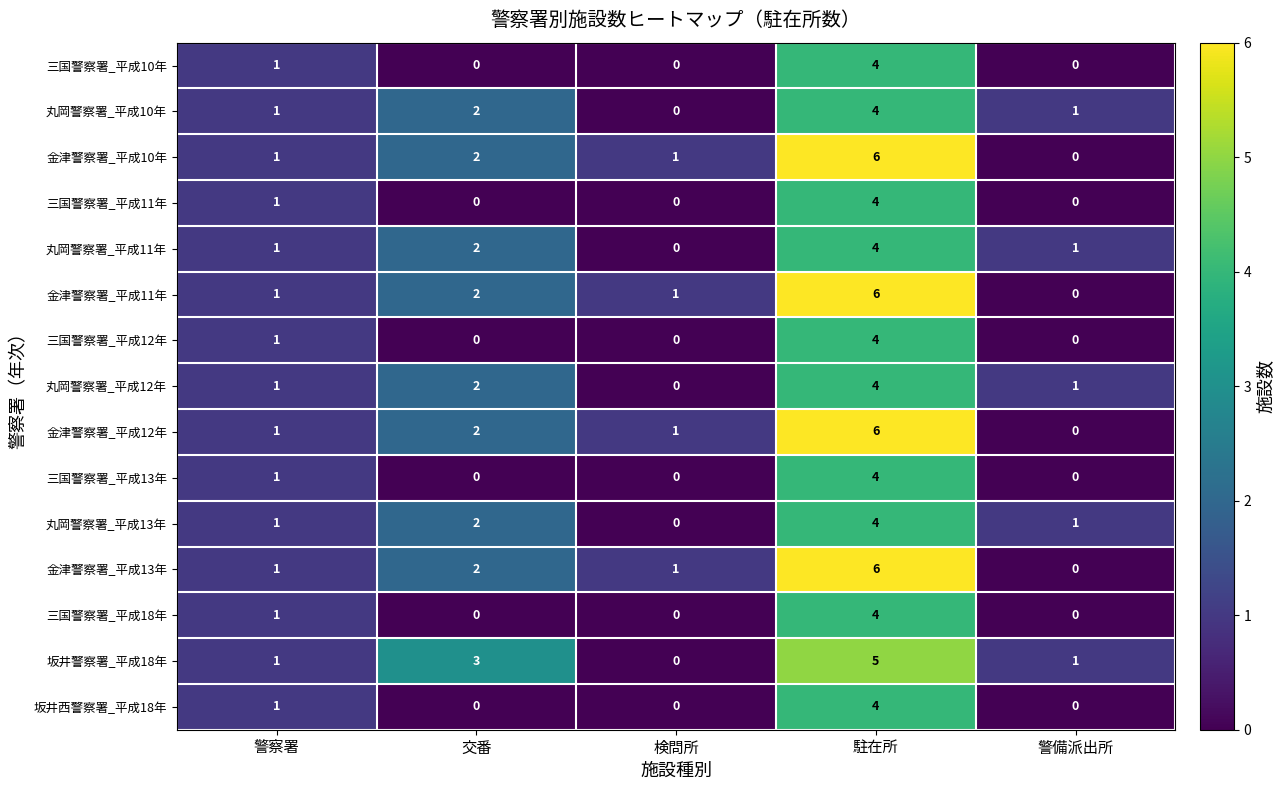

What is the difference between the maximum and minimum values in the 金津警察署_平成10年 series?

6